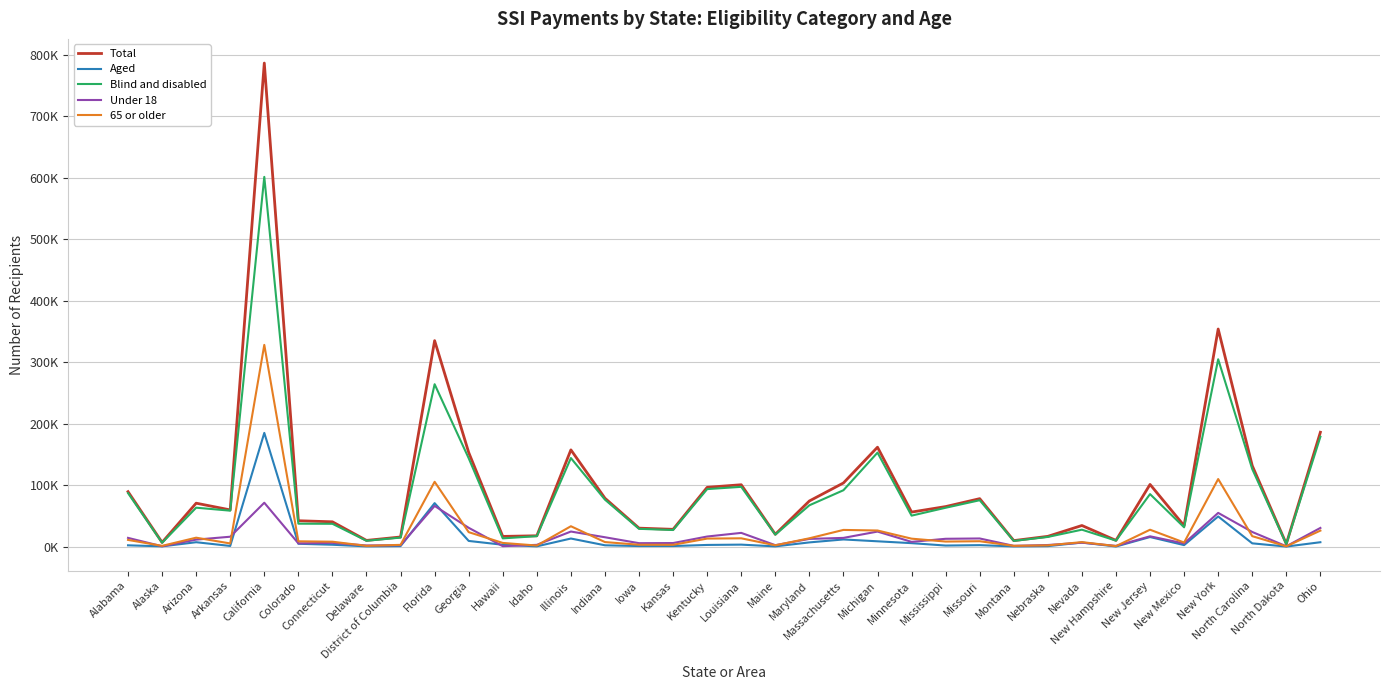

True or false: 65 or older and Aged cross at least once.

False